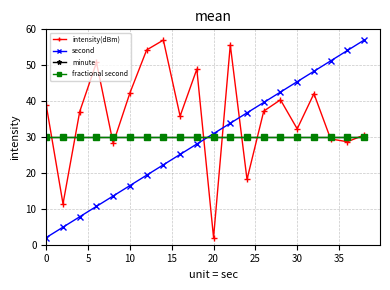

Reading left to right, what are all the values shown in this chart?

intensity(dBm): 38.8	11.4	37.1	50.8	28.2	42.3	54.3	57.0	35.8	48.9	2.0	55.7	18.2	37.2	40.4	32.3	42.1	29.5	28.7	30.5
second: 2.0	4.9	7.8	10.7	13.6	16.5	19.4	22.3	25.2	28.1	30.9	33.8	36.7	39.6	42.5	45.4	48.3	51.2	54.1	57.0
minute: 30.0	30.0	30.0	30.0	30.0	30.0	30.0	30.0	30.0	30.0	30.0	30.0	30.0	30.0	30.0	30.0	30.0	30.0	30.0	30.0
fractional second: 30.0	30.0	30.0	30.0	30.0	30.0	30.0	30.0	30.0	30.0	30.0	30.0	30.0	30.0	30.0	30.0	30.0	30.0	30.0	30.0